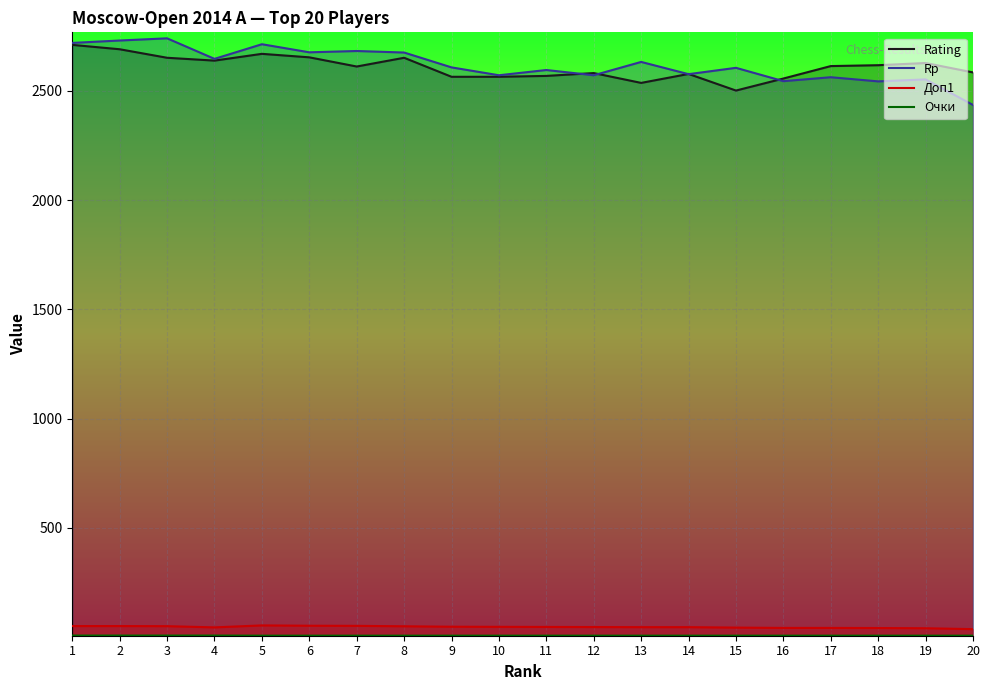

Rank the series by their maximum value, from lowest to highest.

Очки, Доп1, Rating, Rp